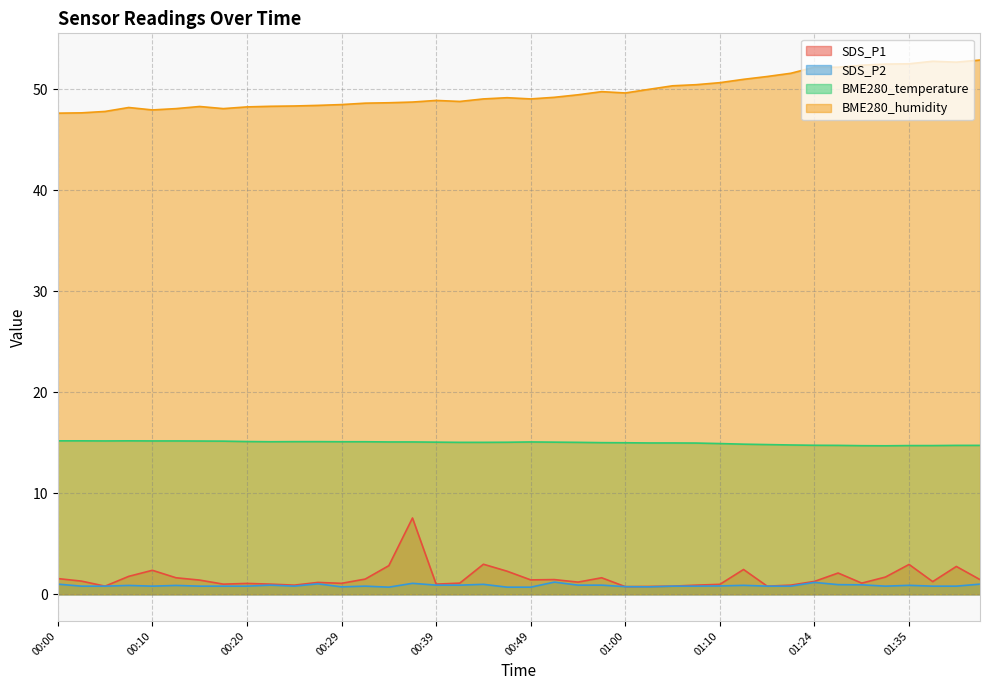

Between 00:29 and 00:34, which series saw the biggest shift?

SDS_P1